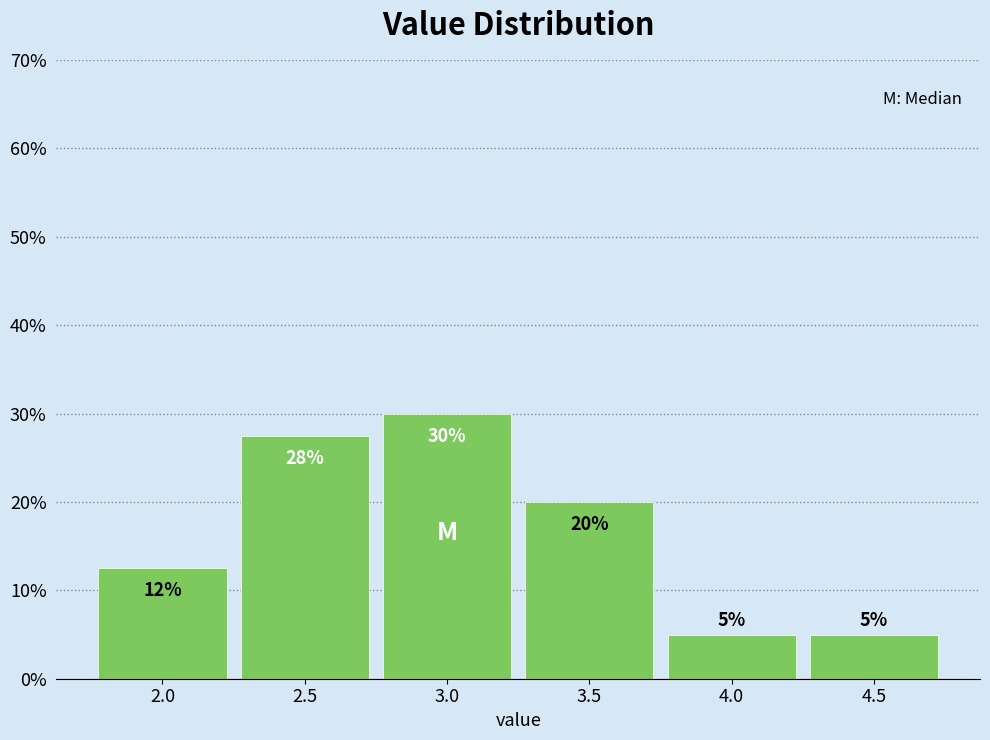

What is the difference between the values at 3.5 and 3.0?

10.0